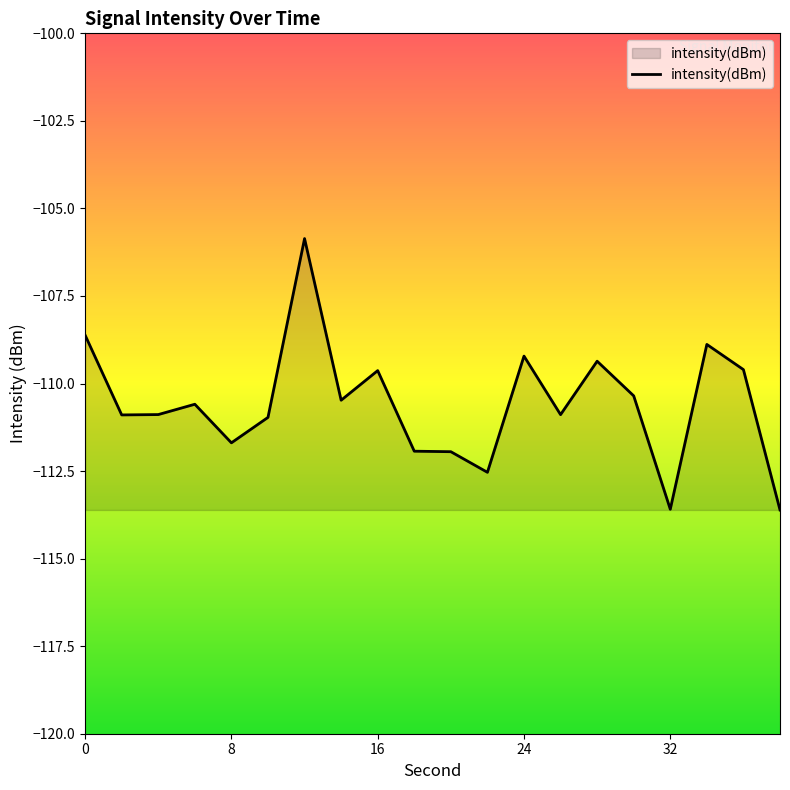

What is the difference between the maximum and minimum values?

7.8